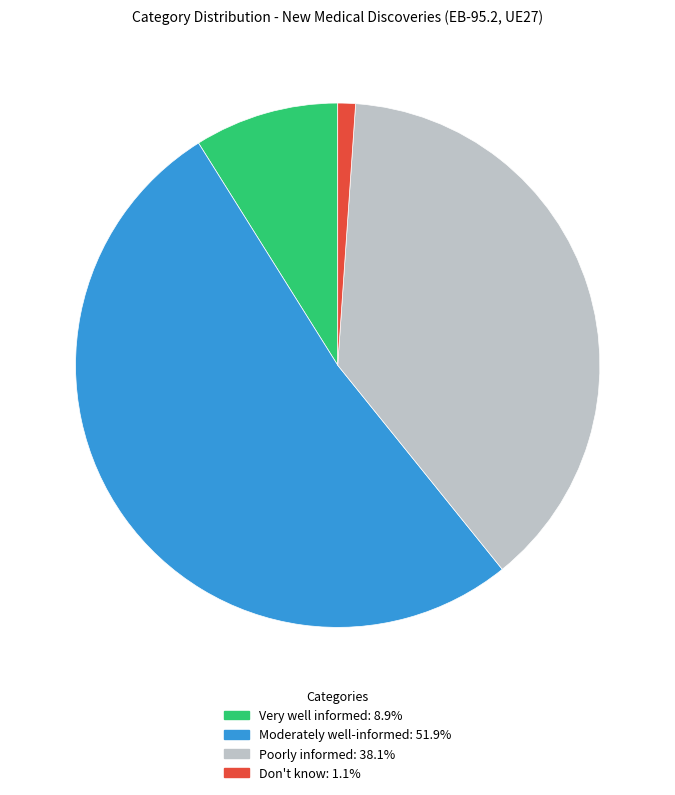

Rank the categories by value from highest to lowest.

Moderately well-informed, Poorly informed, Very well informed, Don't know